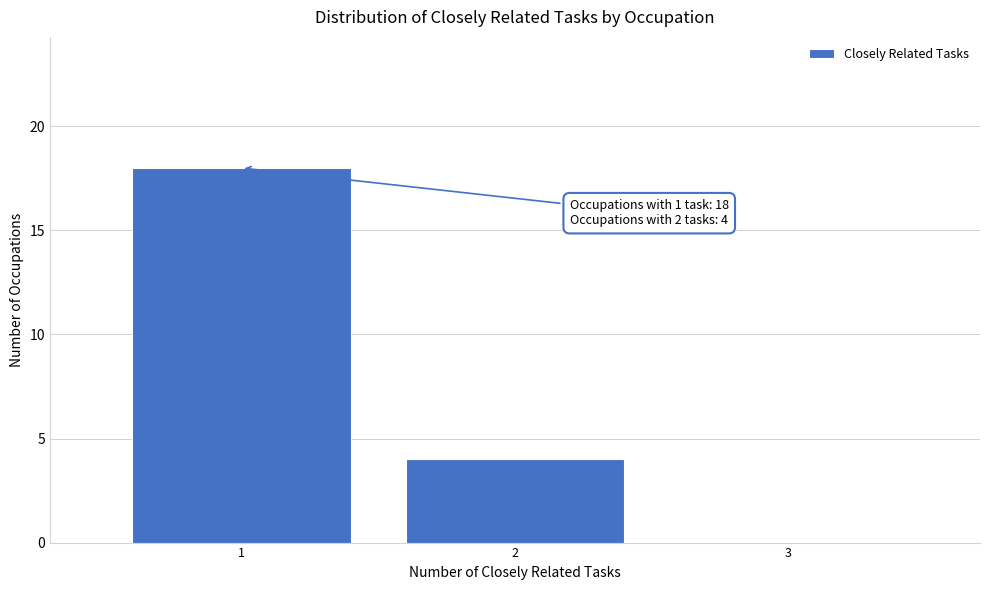

Reading left to right, list all the values displayed in this chart.

1=18	2=4	3=0